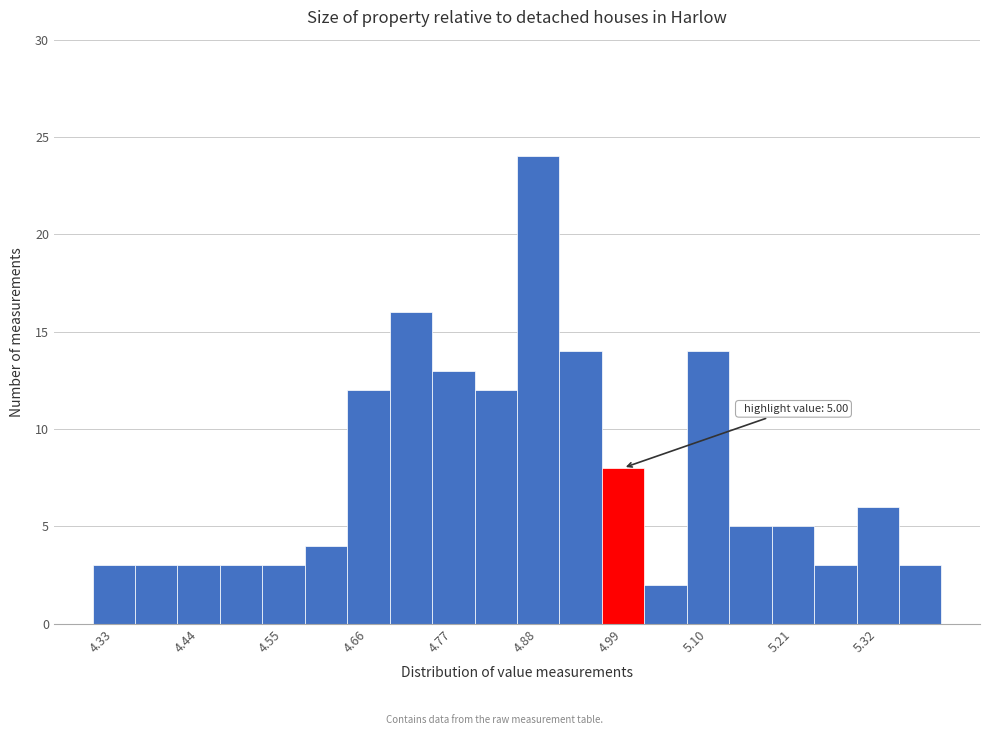

Around what value on the x-axis is the tallest bar? Give the approximate position of its centre, as read against the axis.

4.88